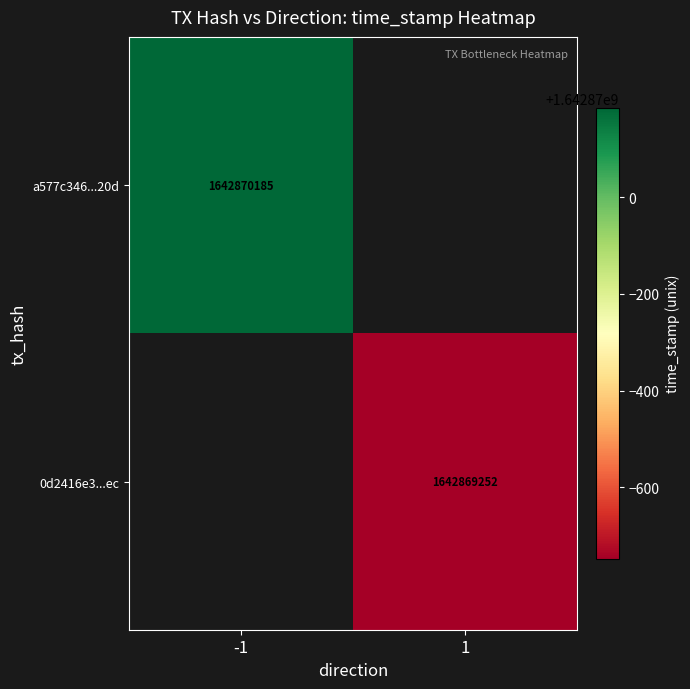

True or false: a577c346d0161d88fc0e89e93c097ef40efe20d has a value of 590084677 at 1.

False